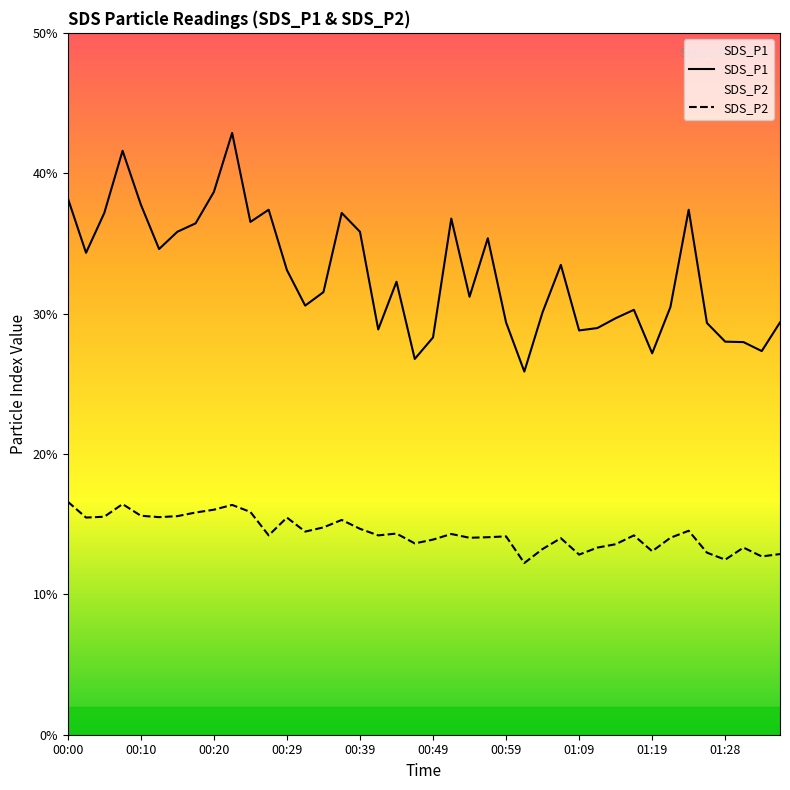

List the series in order of their overall mean, lowest first.

SDS_P2, SDS_P1